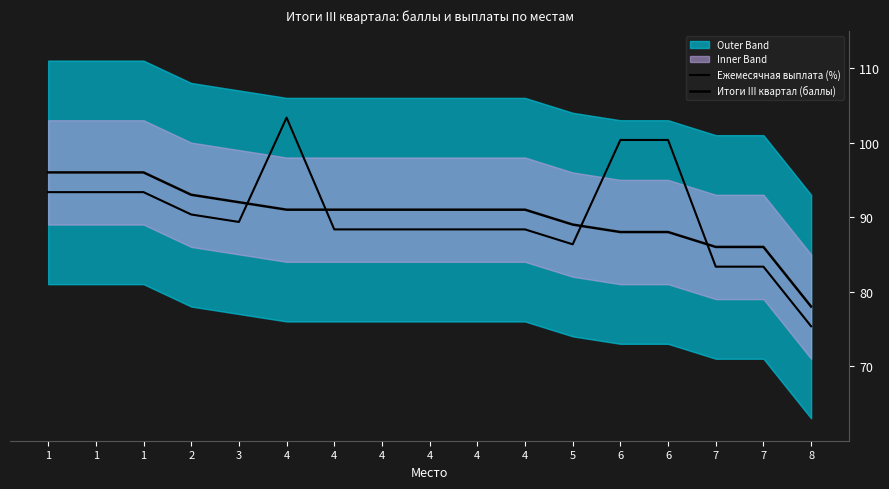

What is the average value of the Итоги III квартал (баллы) series?

90.2